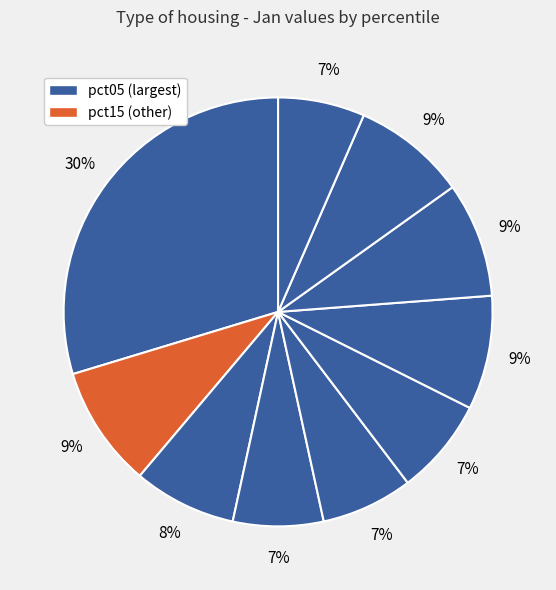

How many slices are in this pie chart?

10